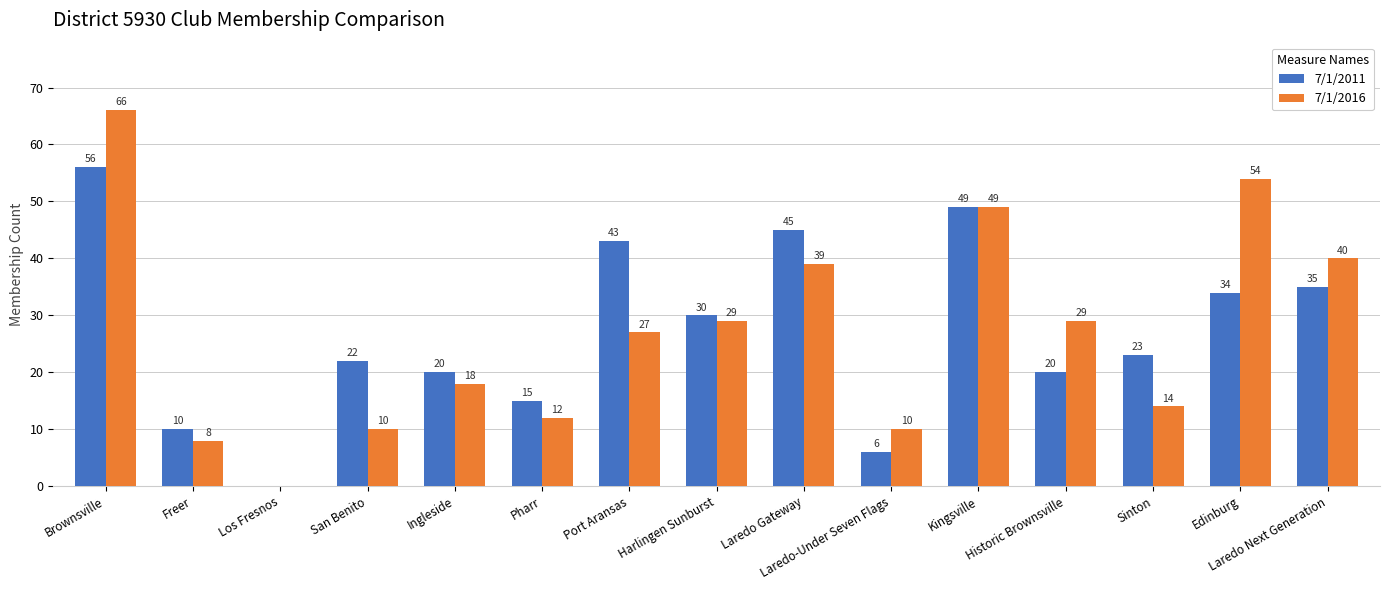

What is the sum of the 7/1/2016 values at Edinburg and Historic Brownsville?

83